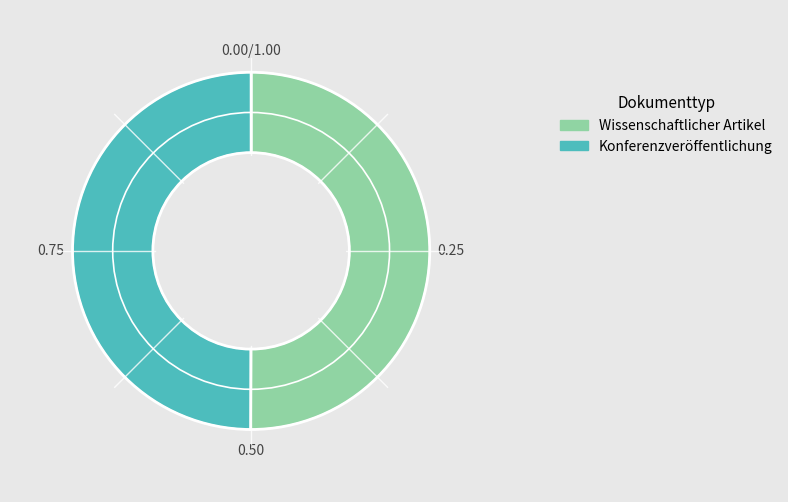

Approximately how many times larger is the value at Wissenschaftlicher Artikel compared to Konferenzveröffentlichung?

1.0